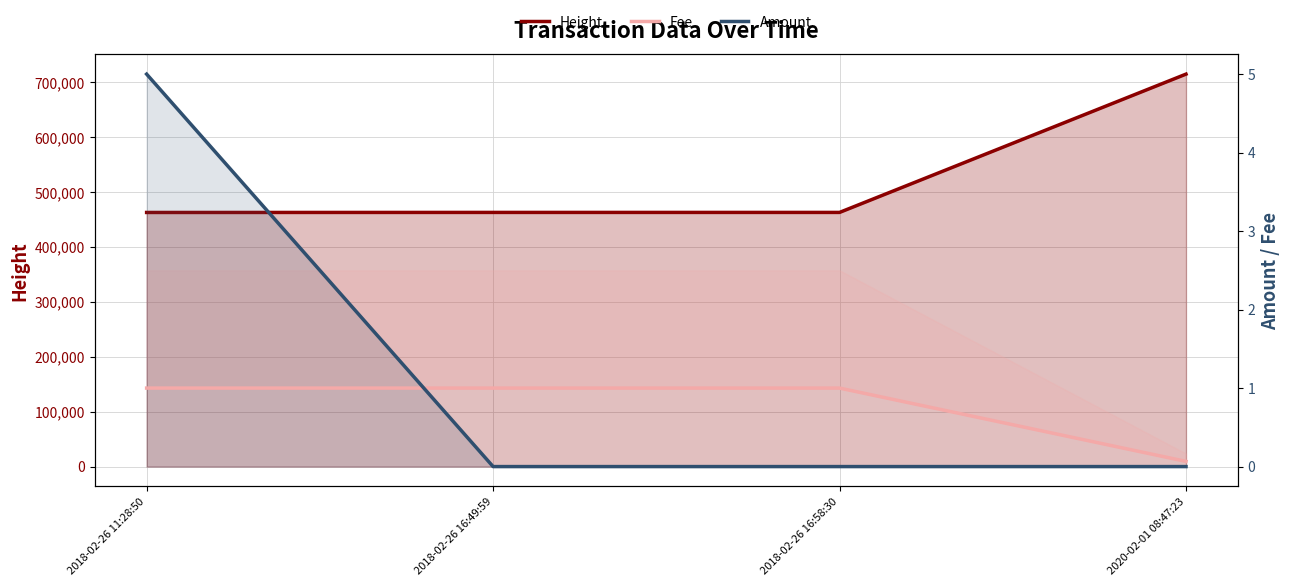

Reading left to right, list all the values displayed in this chart.

Height: 2018-02-26 11:28:50=462698.0	2018-02-26 16:49:59=462784.0	2018-02-26 16:58:30=462787.0	2020-02-01 08:47:23=714607.0
Fee: 2018-02-26 11:28:50=1.0	2018-02-26 16:49:59=1.0	2018-02-26 16:58:30=1.0	2020-02-01 08:47:23=0.1
Amount: 2018-02-26 11:28:50=5.0	2018-02-26 16:49:59=0.0	2018-02-26 16:58:30=0.0	2020-02-01 08:47:23=0.0